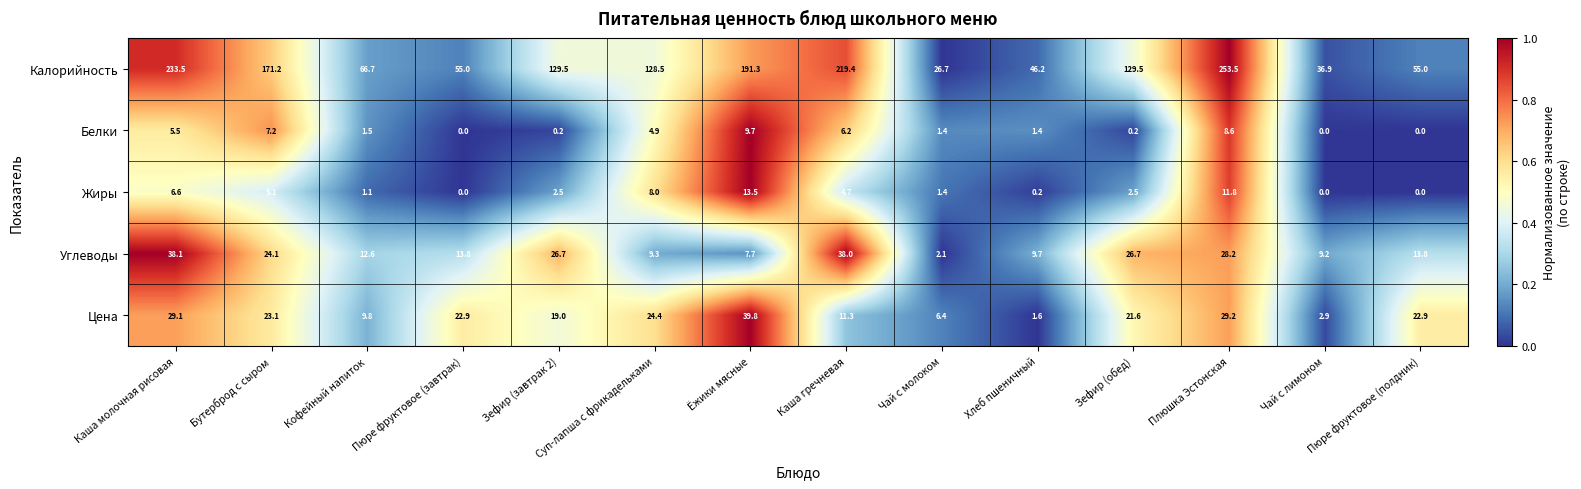

What is the difference between the highest and lowest values at Пюре фруктовое (завтрак)?

55.0